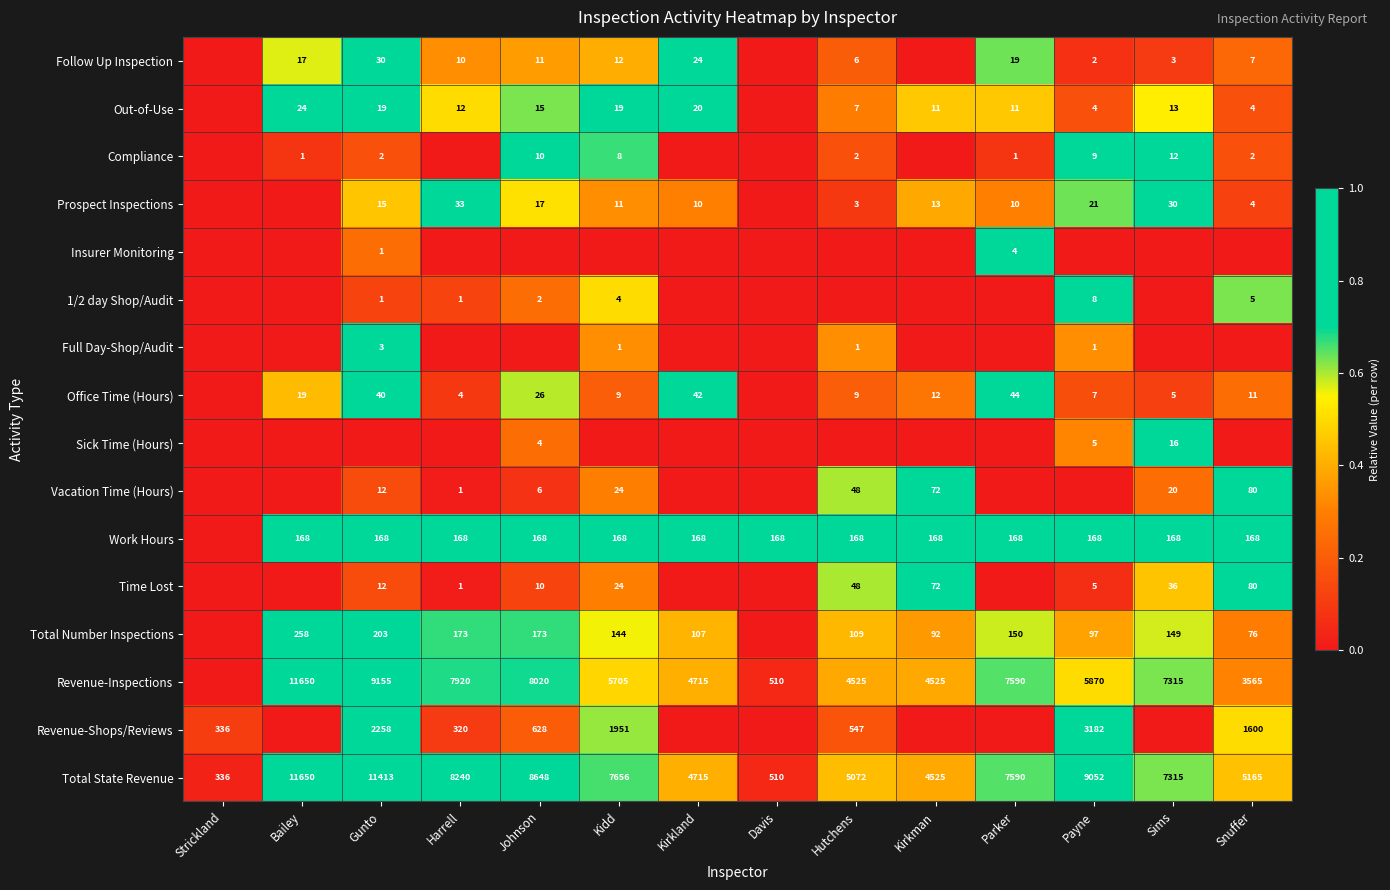

The Revenue-Inspections series shows 9155 at Gunto. True or false?

True